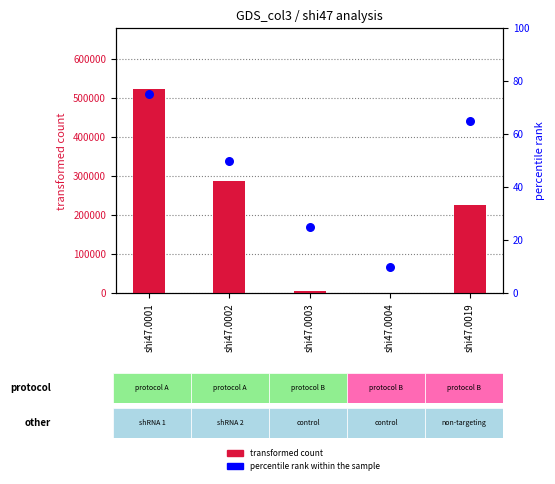

Is the value of percentile rank within the sample at shi47.0001 greater than the value of transformed count at shi47.0003?

No